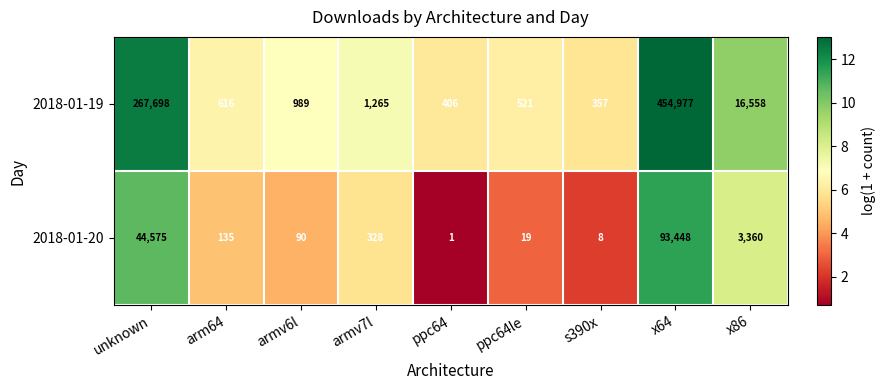

Reading right to left, extract all data points from this chart.

2018-01-19: x86=16558	x64=454977	s390x=357	ppc64le=521	ppc64=406	armv7l=1265	armv6l=989	arm64=616	unknown=267698
2018-01-20: x86=3360	x64=93448	s390x=8	ppc64le=19	ppc64=1	armv7l=328	armv6l=90	arm64=135	unknown=44575